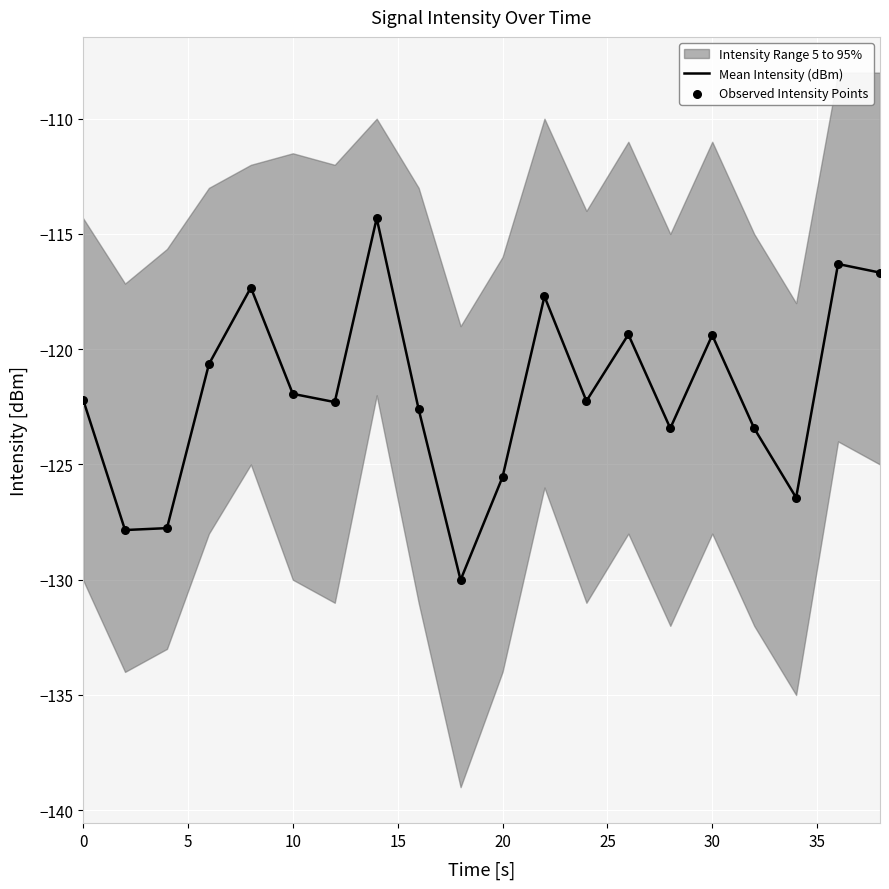

Is the value of Observed Intensity Points at 5 greater than the value of Mean Intensity (dBm) at 30?

No